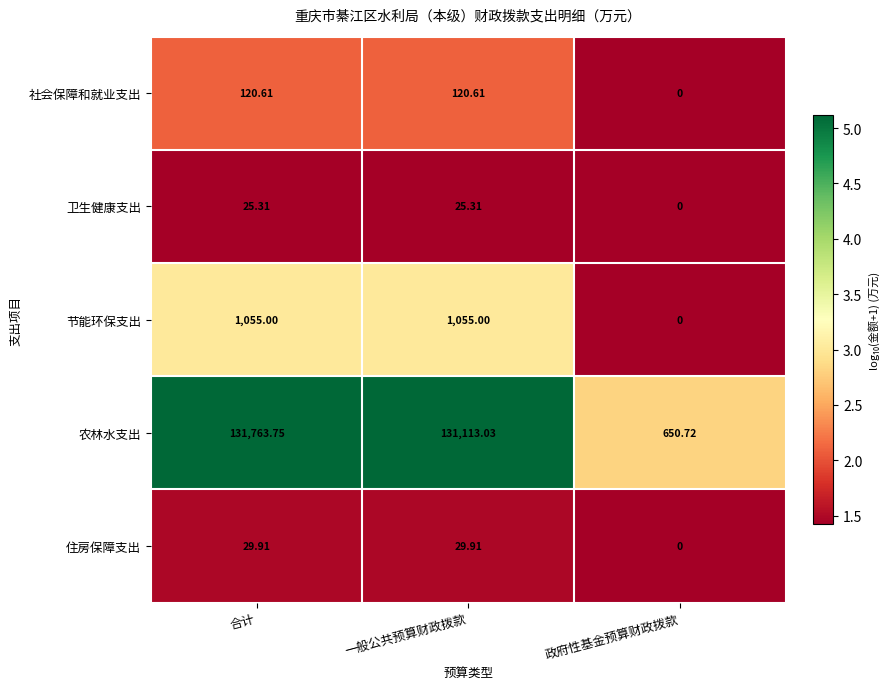

Which series has the largest range (max minus min)?

农林水支出